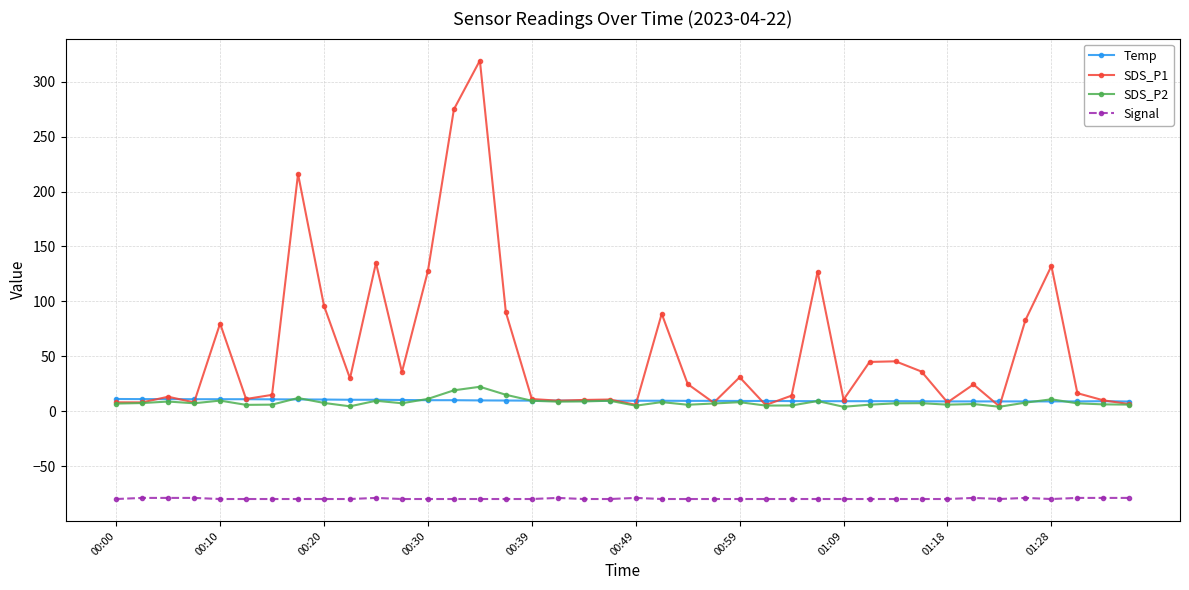

Which series has the widest spread of values?

SDS_P1